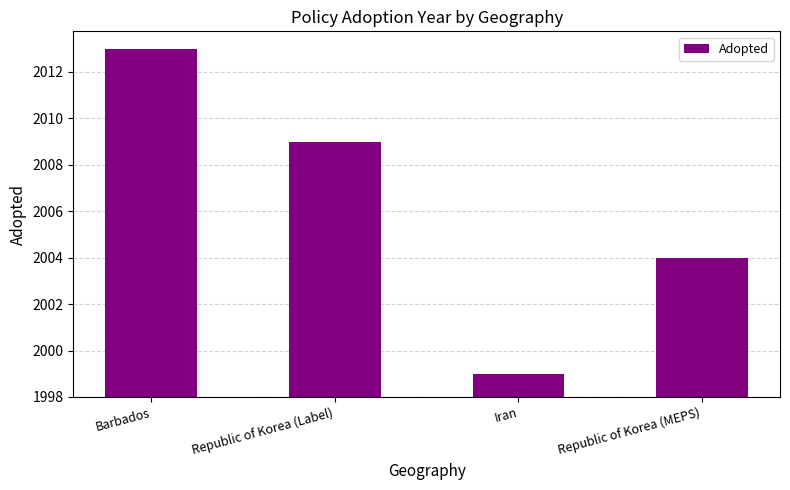

What position from the right is Barbados?

4